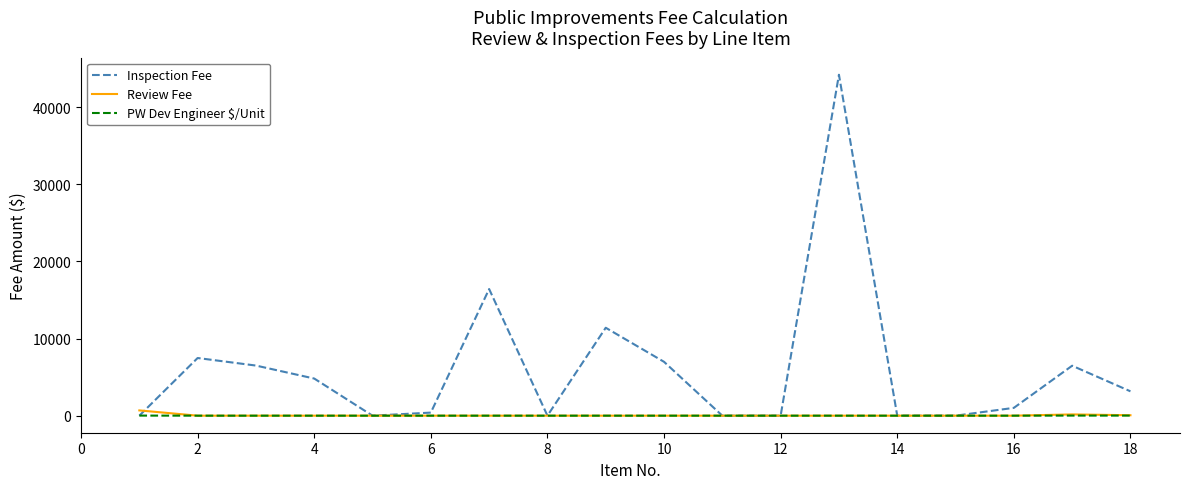

Which series has the largest total across all categories?

Inspection Fee